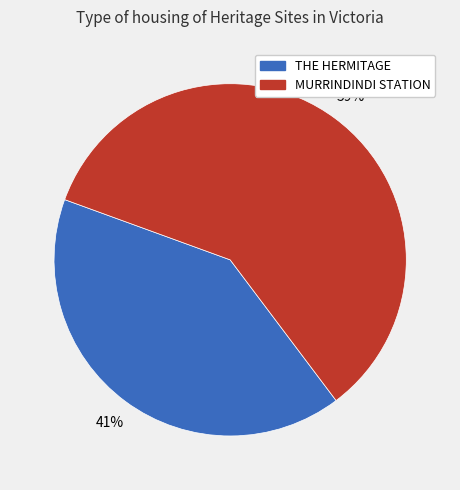

Rank the categories by value from highest to lowest.

MURRINDINDI STATION, THE HERMITAGE